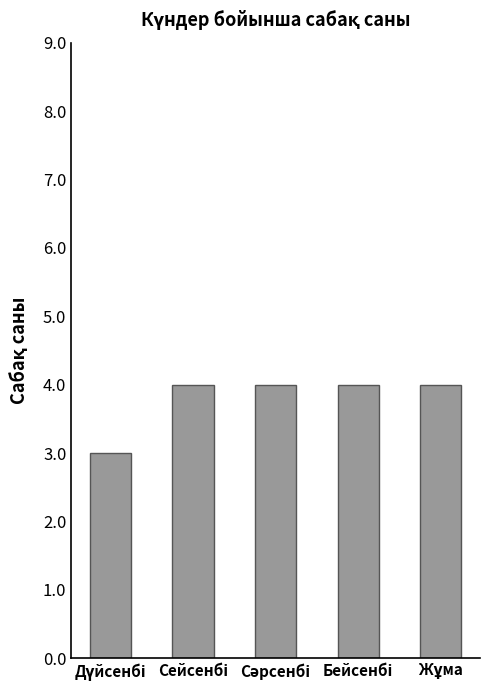

What is the average value?

4